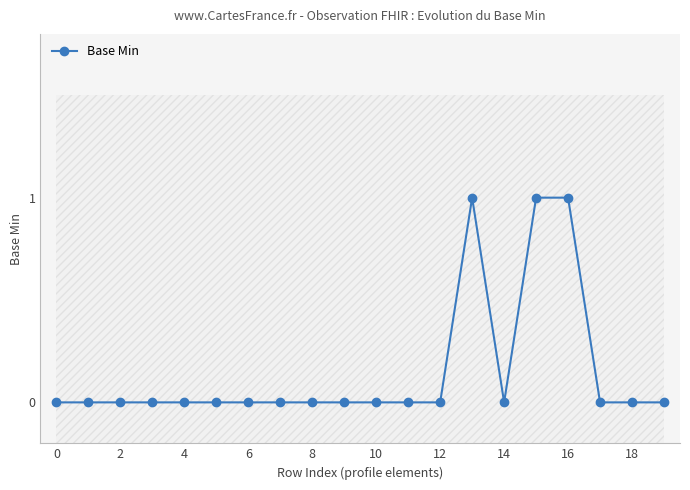

How many interior local peaks (higher than both neighbors) does the data have?

1